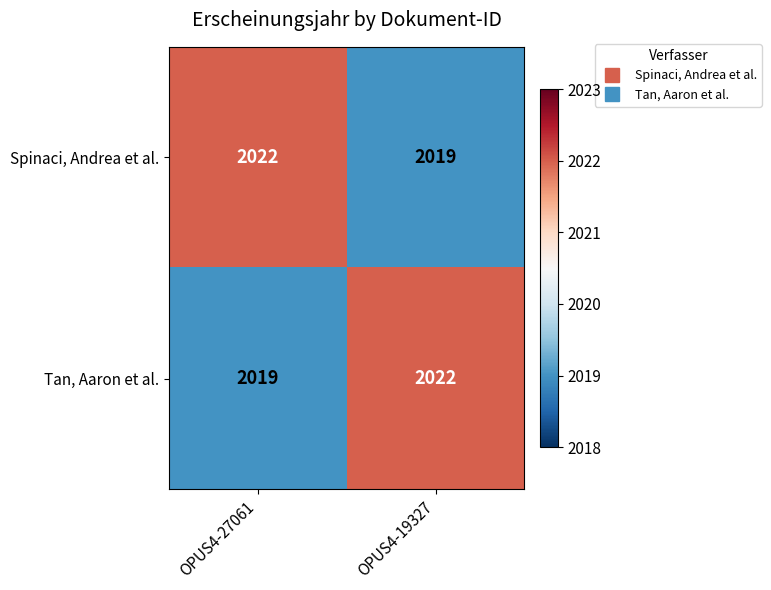

What is the difference between the maximum and minimum values in the Tan, Aaron et al. series?

3